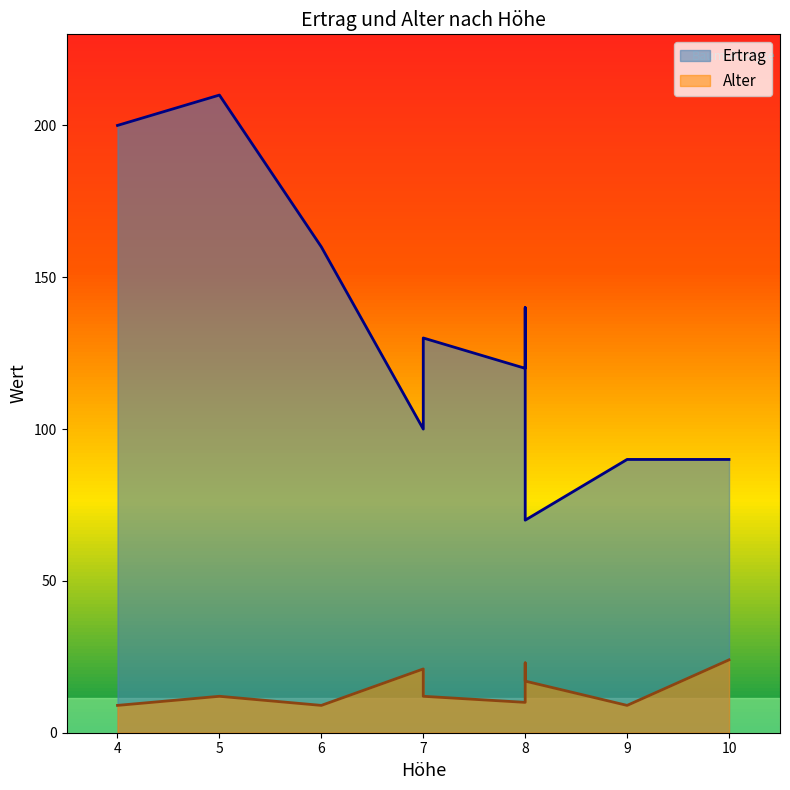

True or false: Ertrag has a value of 172 at 6.

False